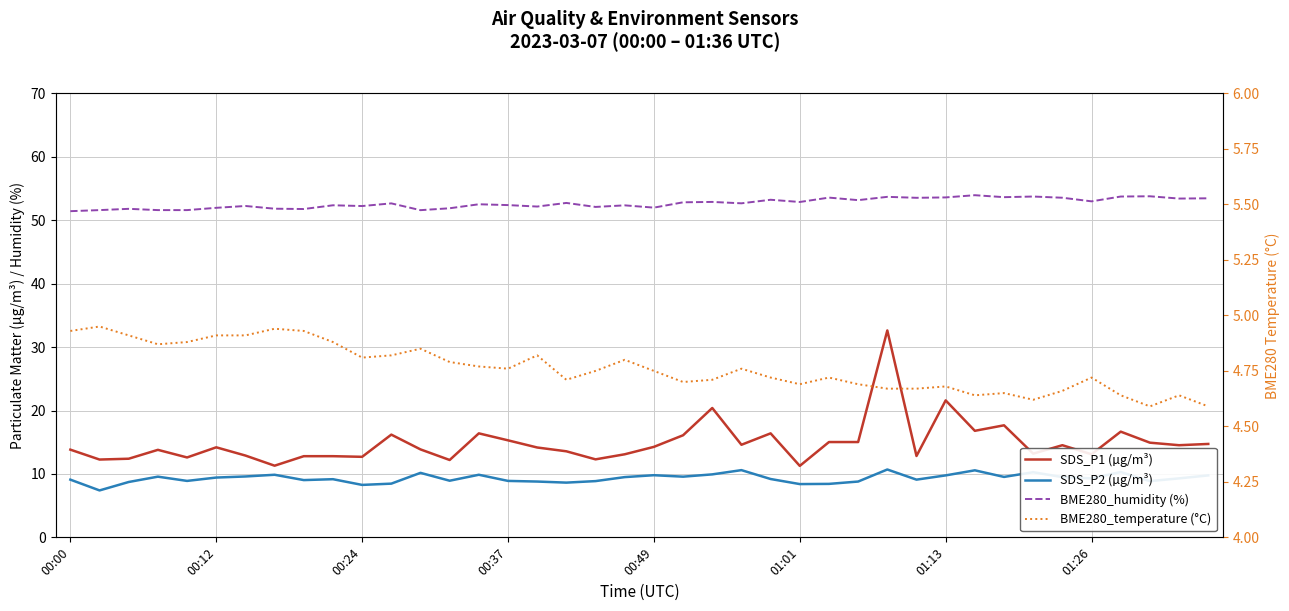

True or false: BME280_humidity (%) and SDS_P1 (µg/m³) intersect in this chart.

False